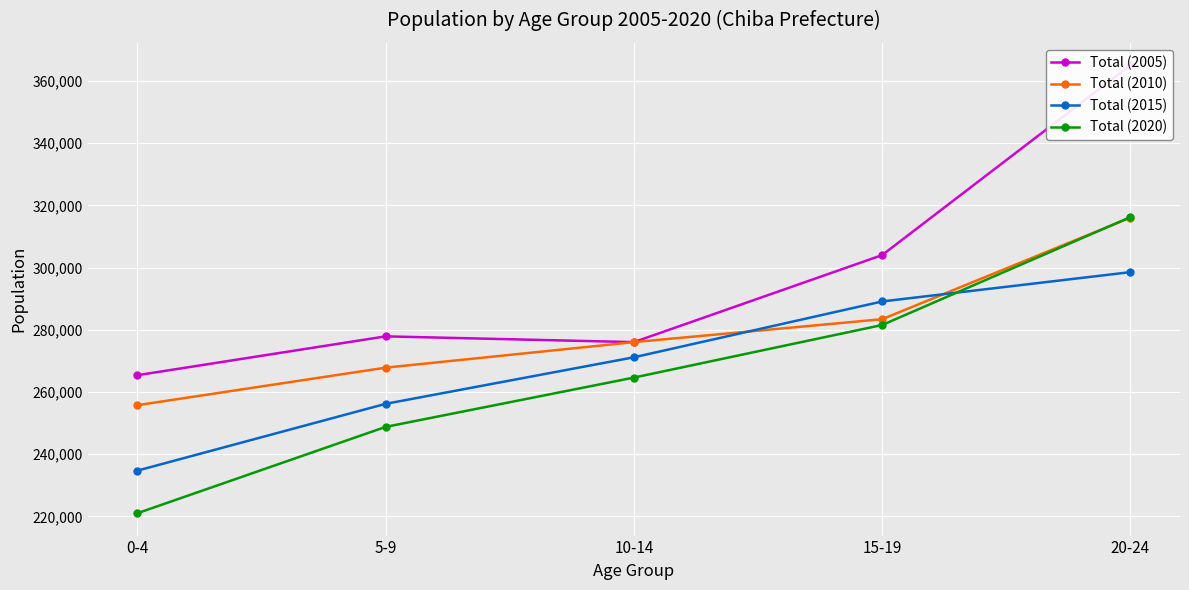

Is the value of Total (2010) at 10-14 greater than the value of Total (2005) at 0-4?

Yes